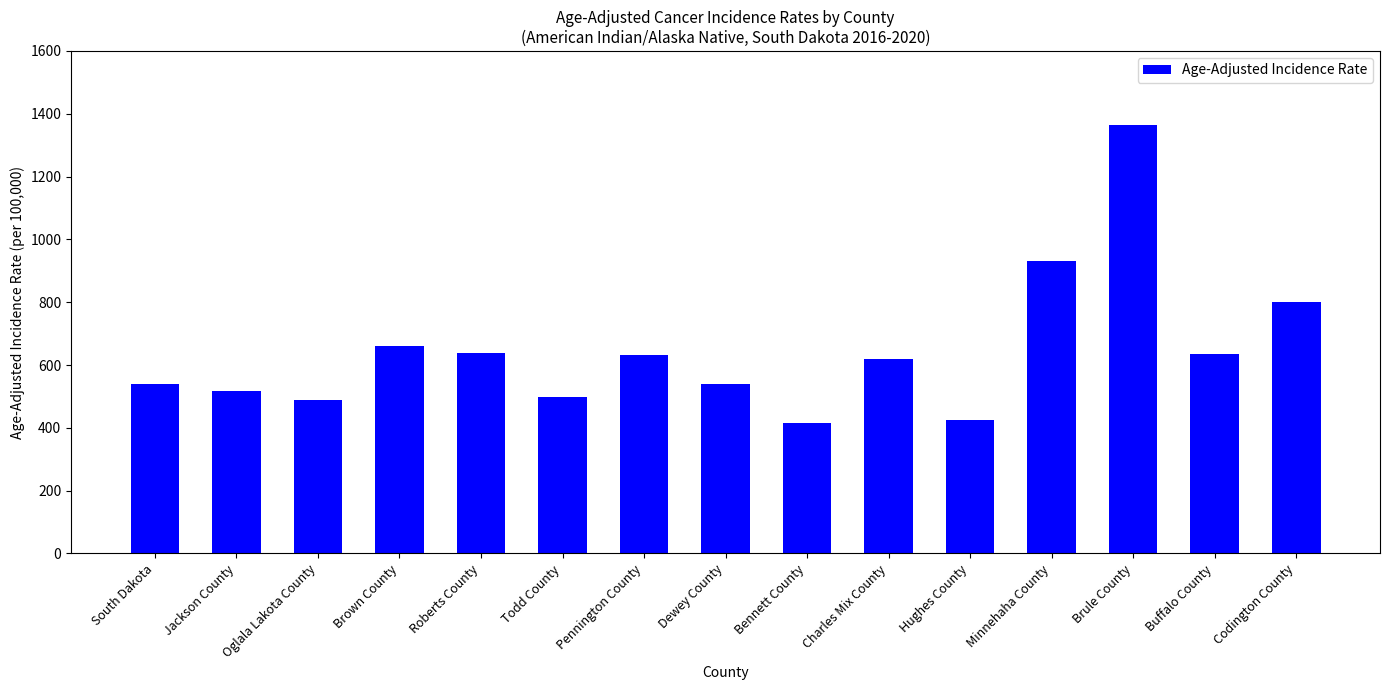

Read the value at Pennington County.

632.1